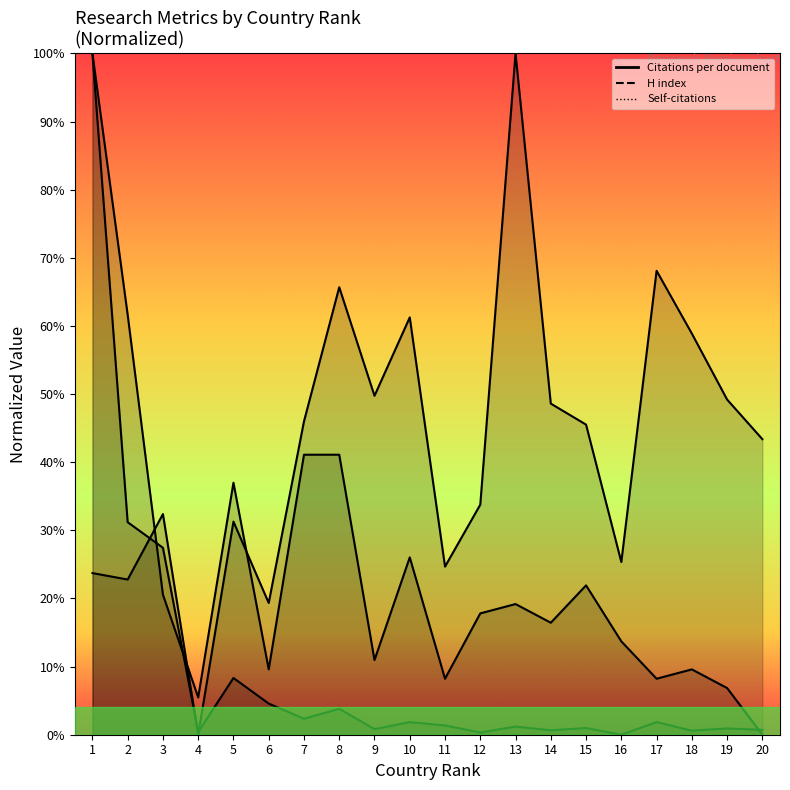

What is the approximate value of Citations per document (line) at 13?

1.0